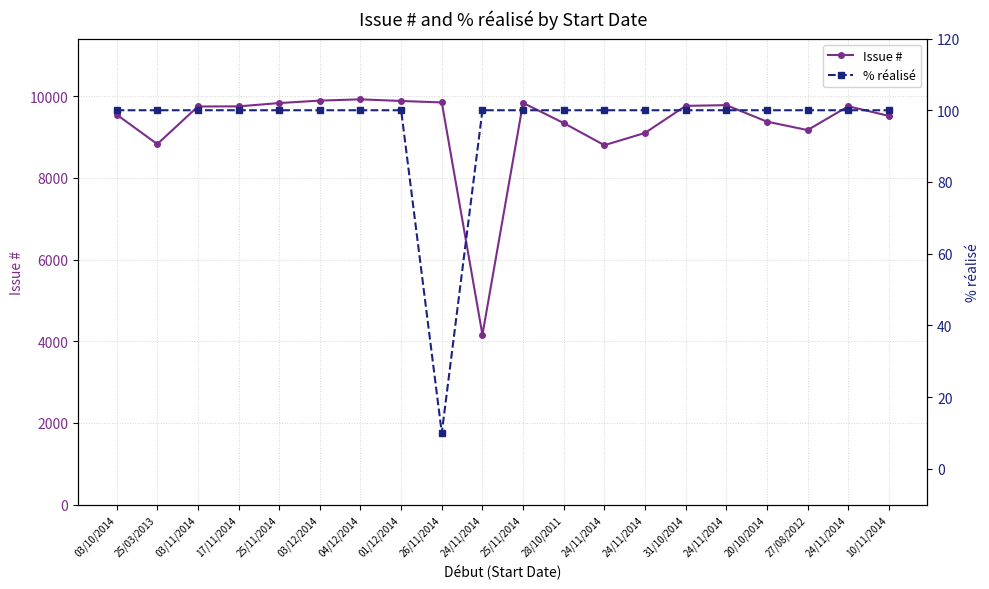

At how many categories does at least one series exceed 9433?

13